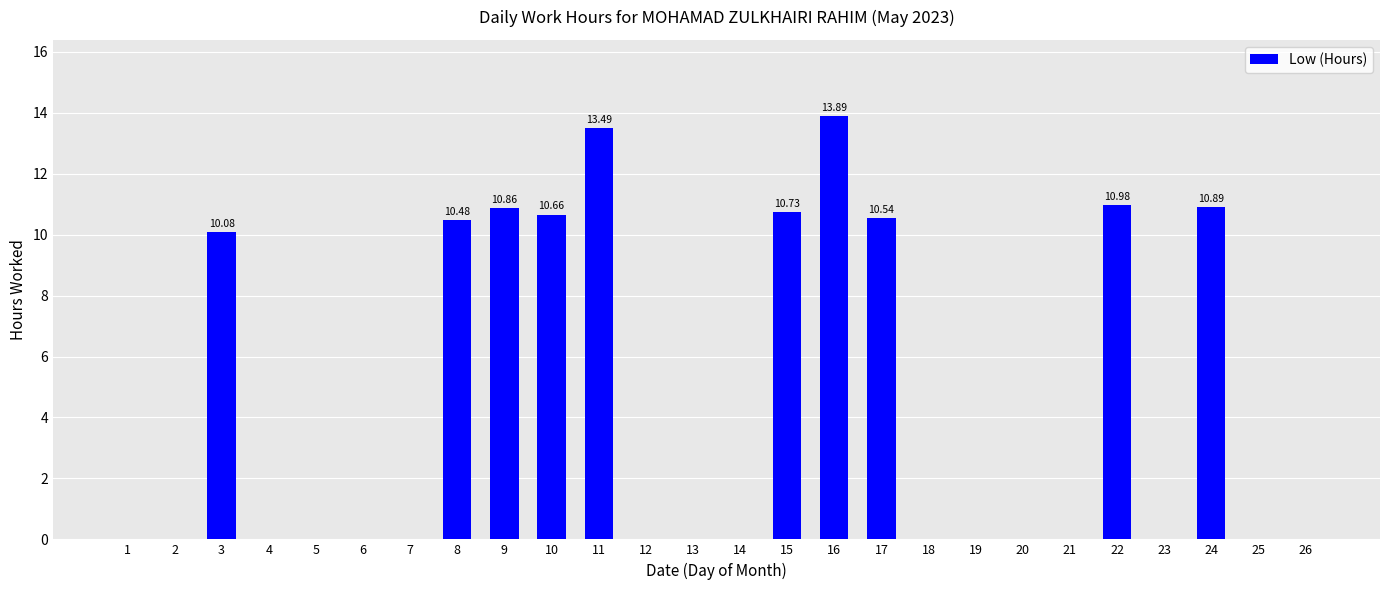

What is the change in value from 1 to 24?

+10.9